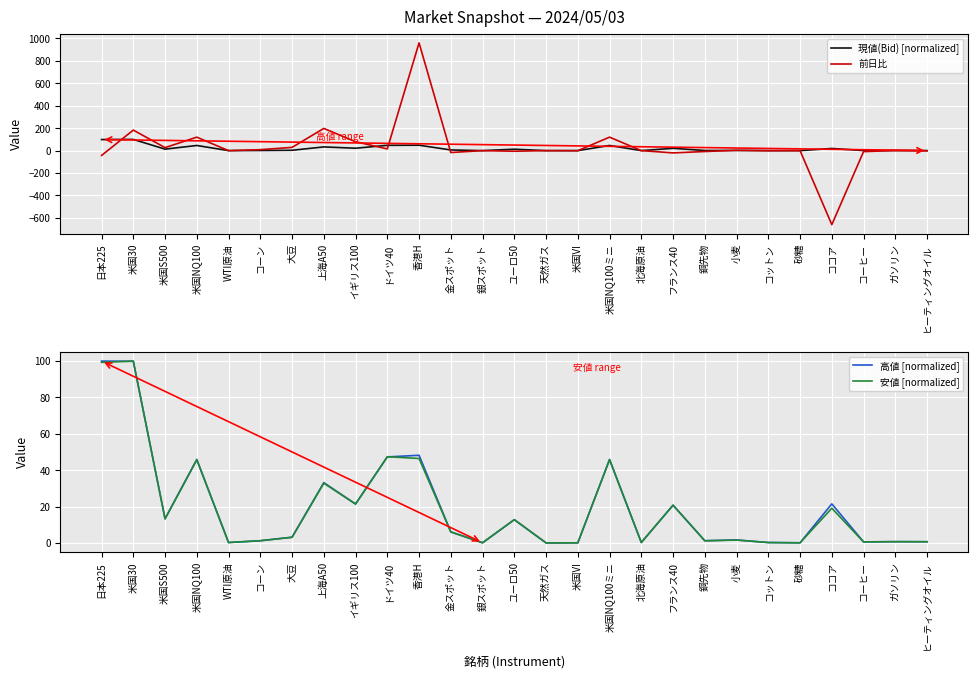

True or false: 安値 [normalized] and 前日比 intersect in this chart.

True